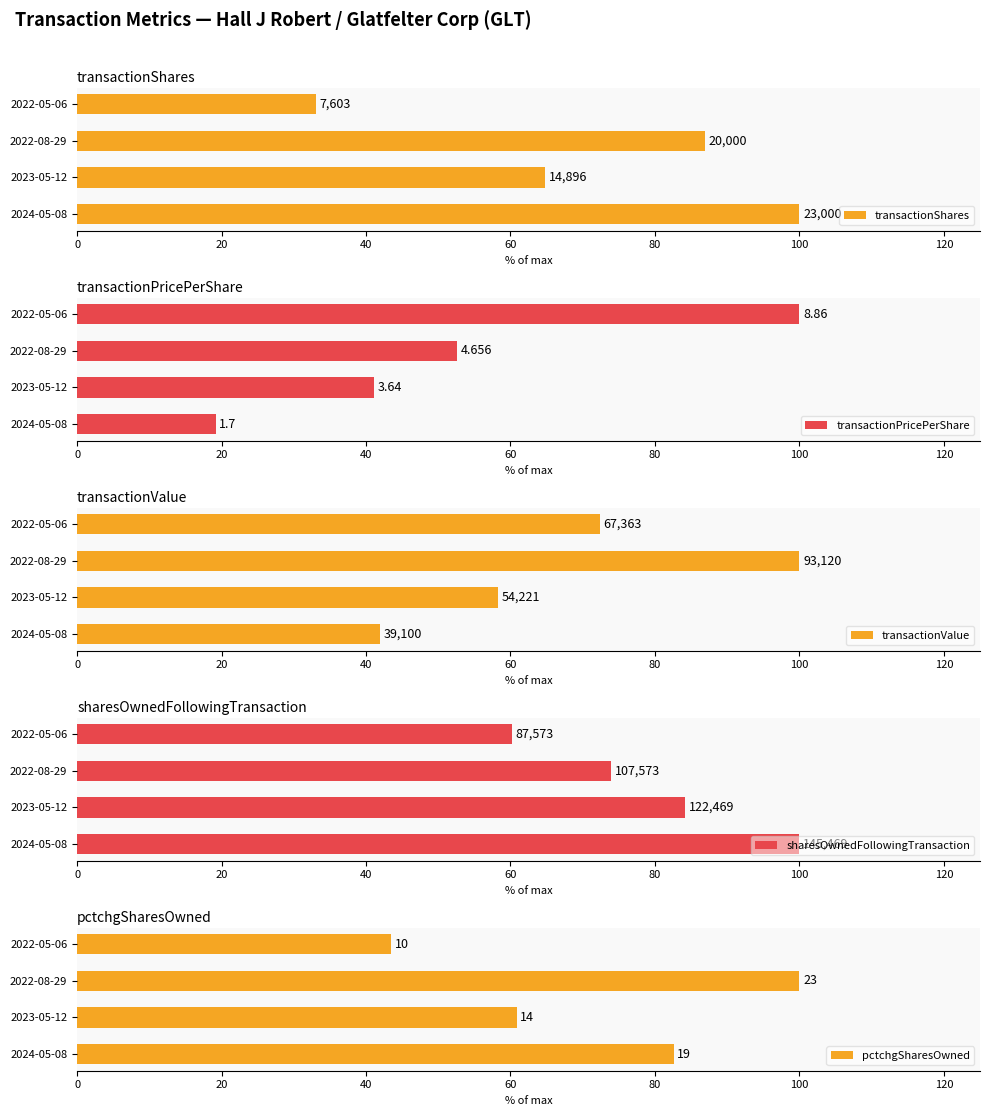

Reading left to right, what are all the values shown in this chart?

transactionShares: 100.0	64.8	87.0	33.1
transactionPricePerShare: 19.2	41.1	52.6	100.0
transactionValue: 42.0	58.2	100.0	72.3
sharesOwnedFollowingTransaction: 100.0	84.2	73.9	60.2
pctchgSharesOwned: 82.6	60.9	100.0	43.5